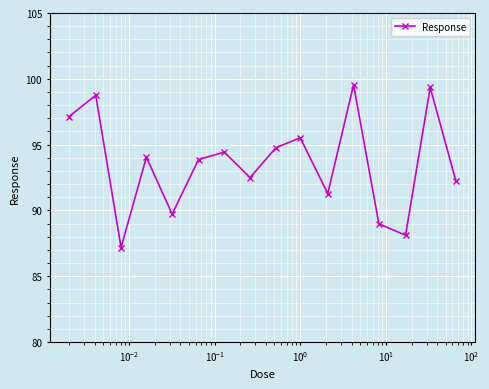

How many interior local peaks (higher than both neighbors) does the data have?

6